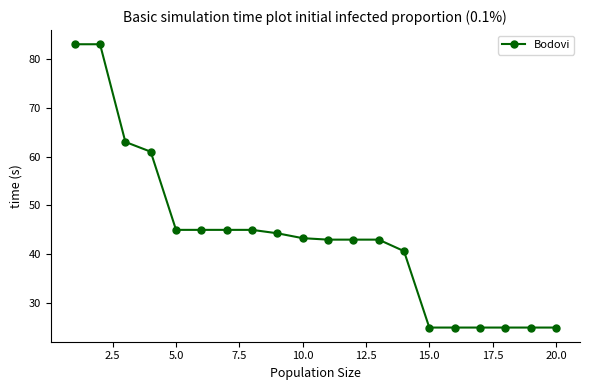

What is the average value?

43.9